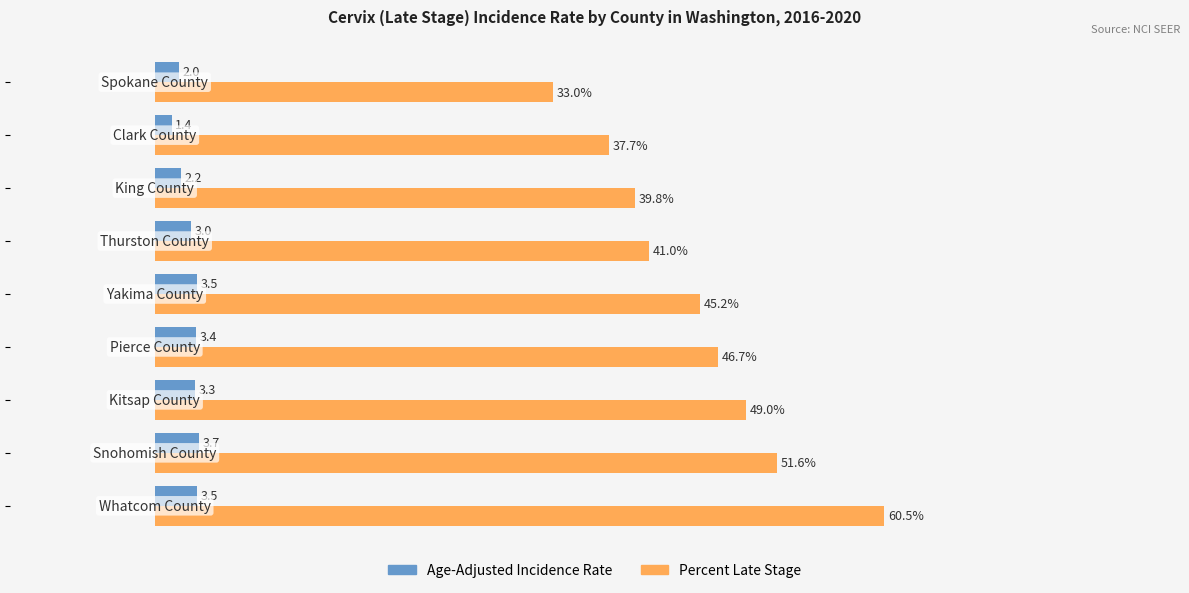

Which series has the widest spread of values?

Percent Late Stage